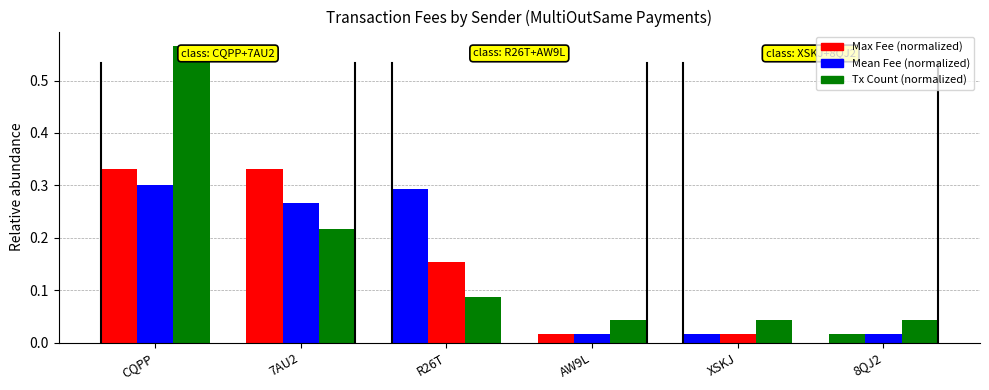

Is the value of Mean Fee (normalized) at CQPP greater than the value of Max Fee (normalized) at CQPP?

No